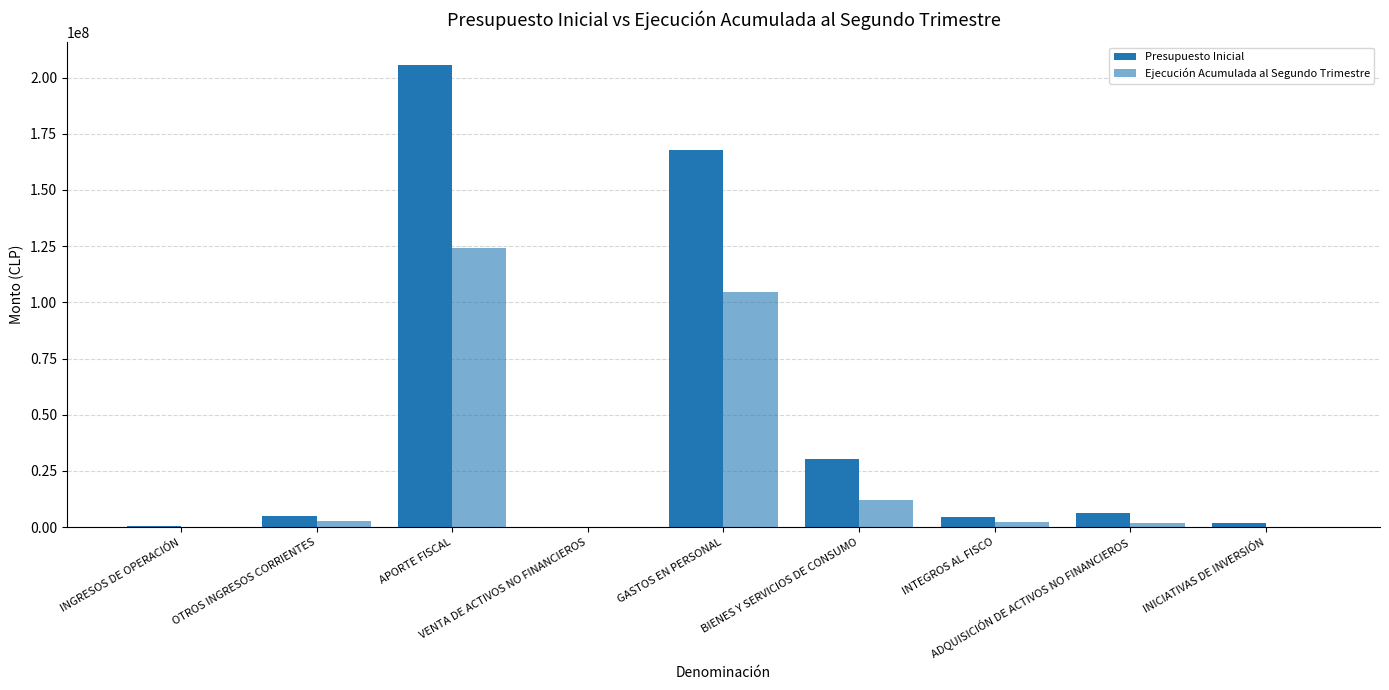

Which series changed the most between OTROS INGRESOS CORRIENTES and APORTE FISCAL?

Presupuesto Inicial